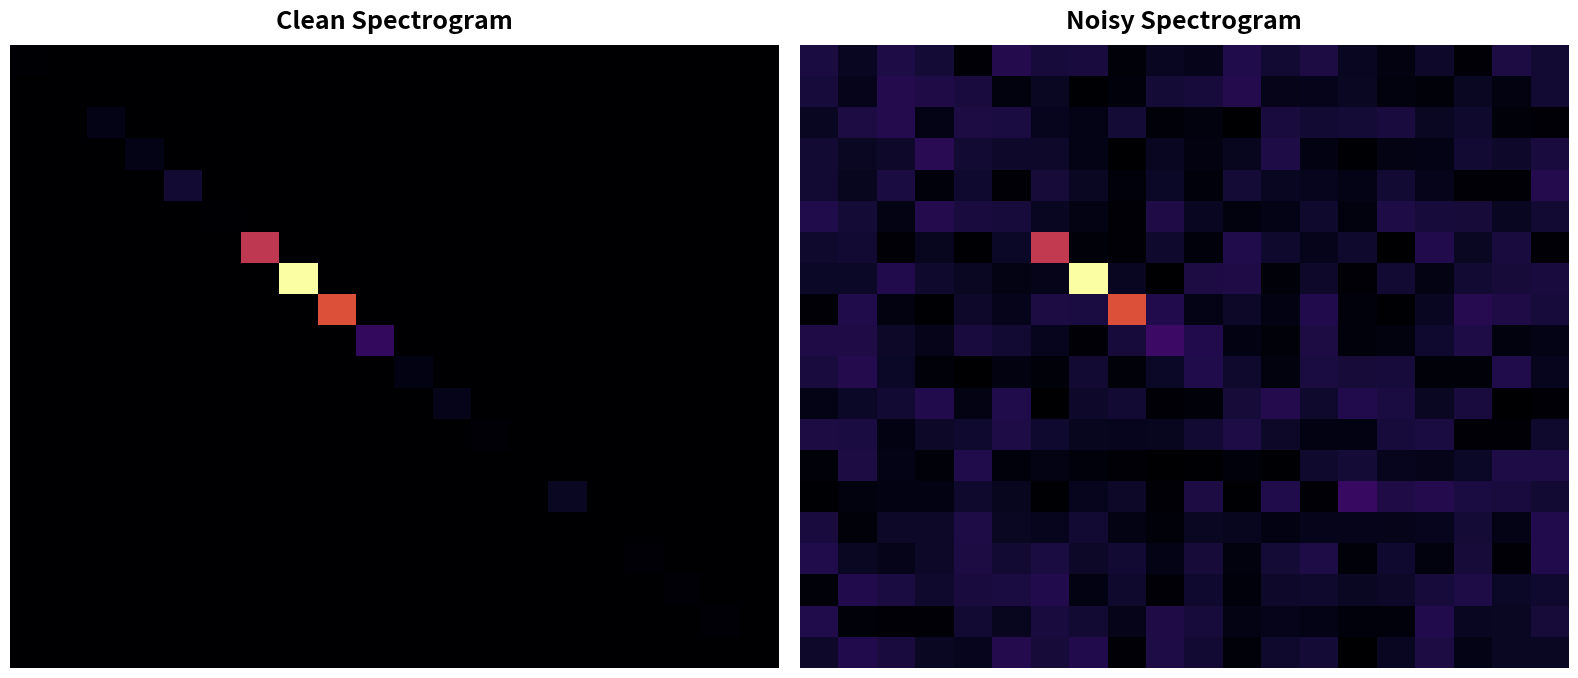

At which category is the sum across all series the highest?

7